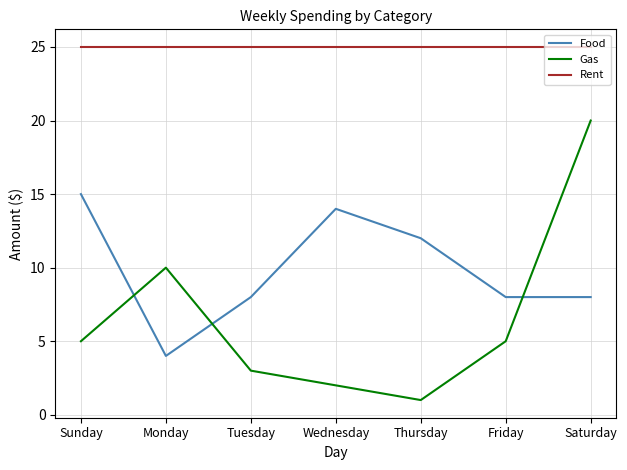

How many distinct data groups are displayed?

3